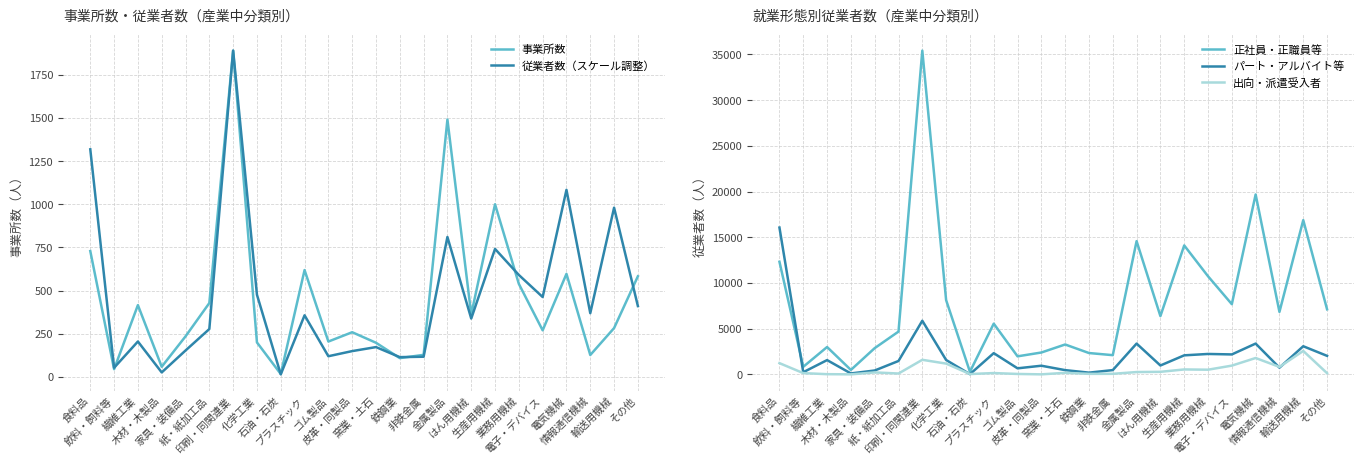

At which category is the sum across all series the highest?

印刷・同関連業